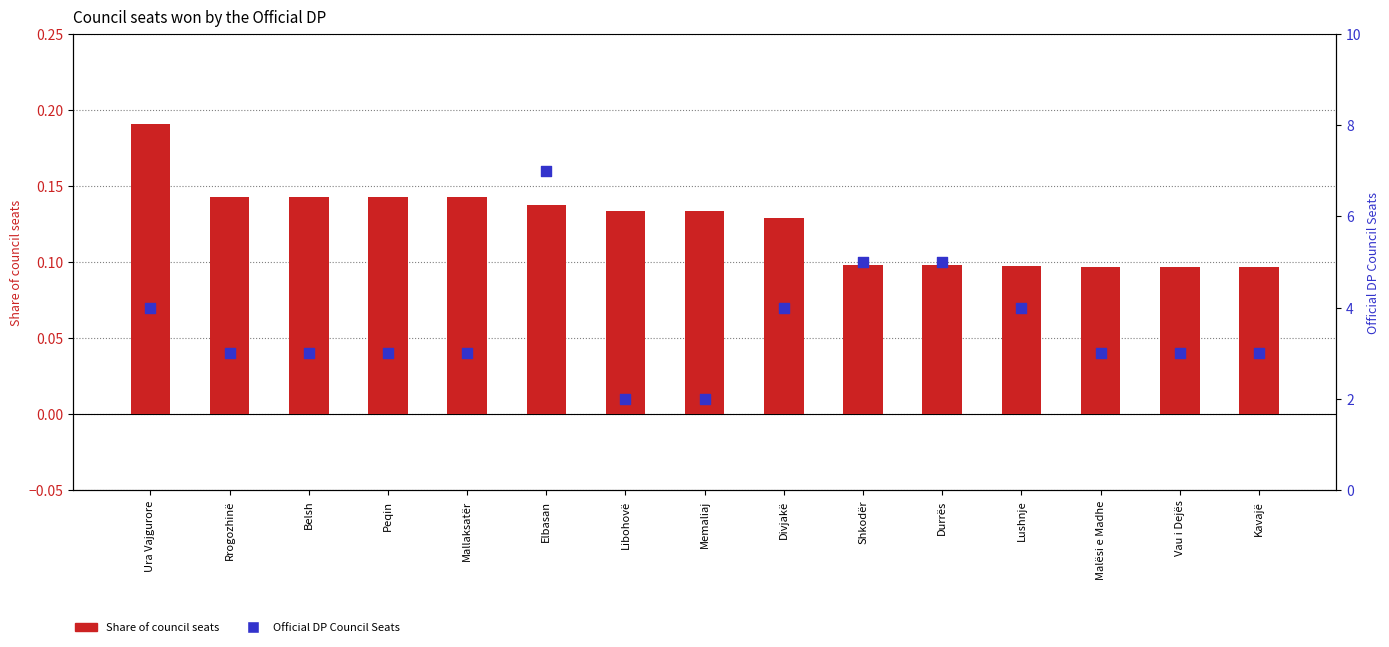

Which series has the largest total across all categories?

Official DP Council Seats